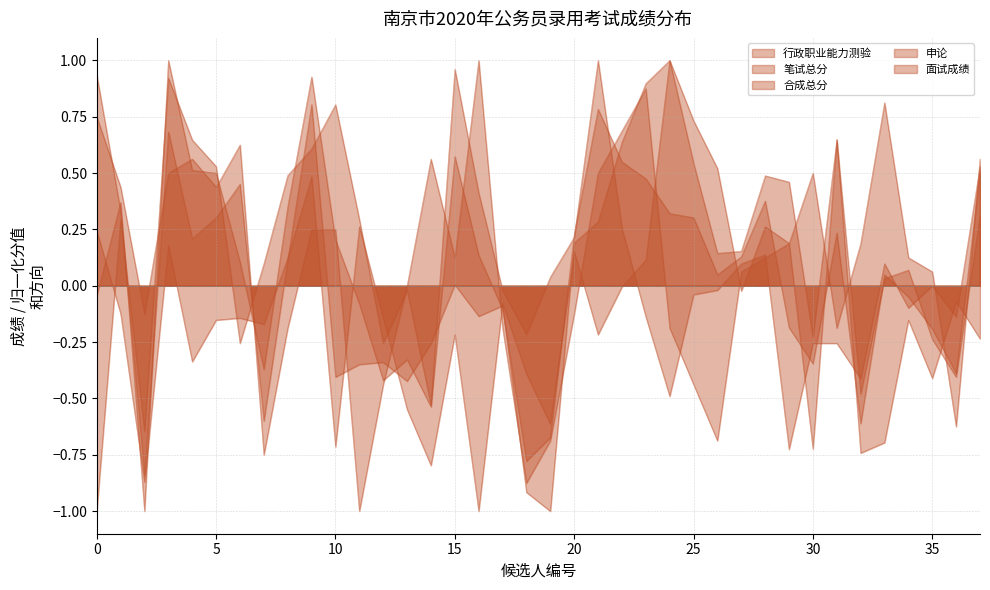

Where is the first local maximum for 笔试总分?

15